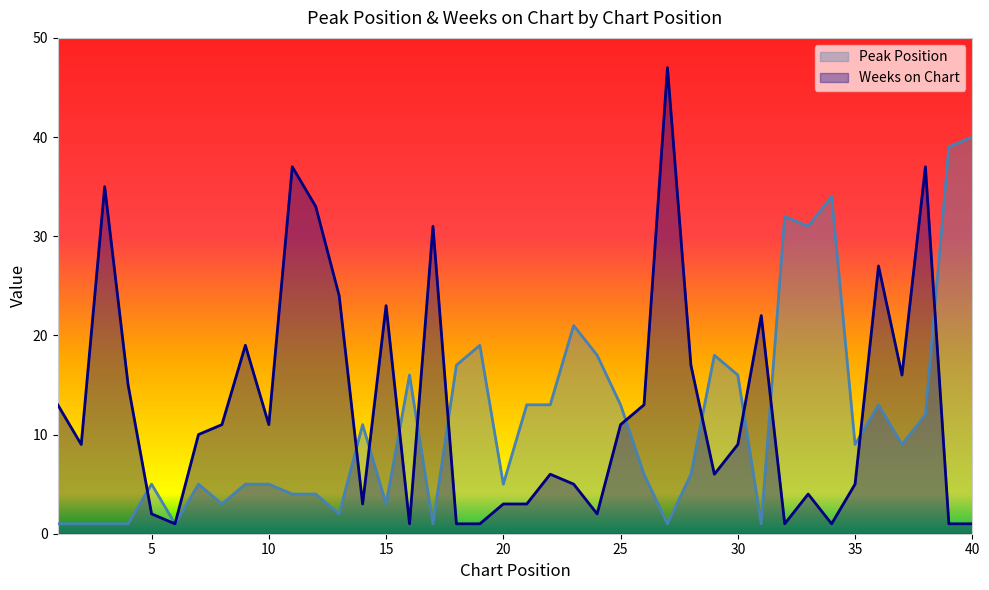

Reading right to left, list all the values displayed in this chart.

Peak Position: 40=40	39=39	38=12	37=9	36=13	35=9	34=34	33=31	32=32	31=1	30=16	29=18	28=6	27=1	26=6	25=13	24=18	23=21	22=13	21=13	20=5	19=19	18=17	17=1	16=16	15=3	14=11	13=2	12=4	11=4	10=5	9=5	8=3	7=5	6=1	5=5	4=1	3=1	2=1	1=1
Weeks on Chart: 40=1	39=1	38=37	37=16	36=27	35=5	34=1	33=4	32=1	31=22	30=9	29=6	28=17	27=47	26=13	25=11	24=2	23=5	22=6	21=3	20=3	19=1	18=1	17=31	16=1	15=23	14=3	13=24	12=33	11=37	10=11	9=19	8=11	7=10	6=1	5=2	4=15	3=35	2=9	1=13